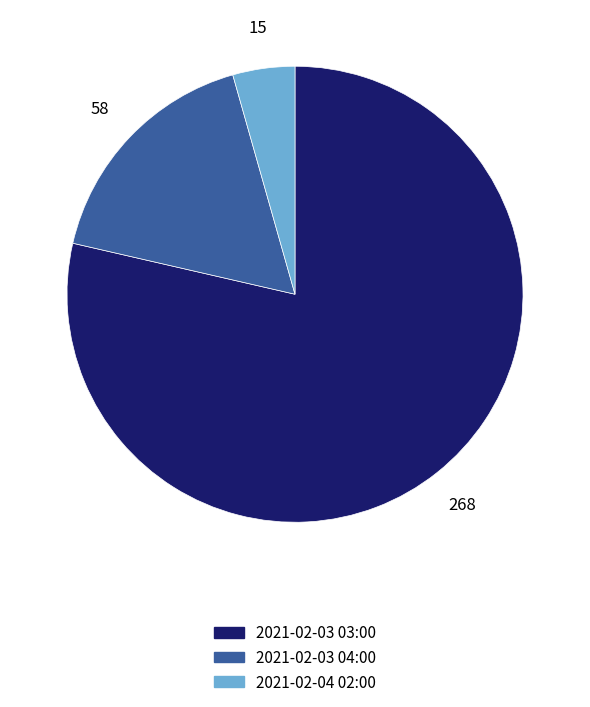

Is it true that 2021-02-04 02:00 is 4% of the pie?

True